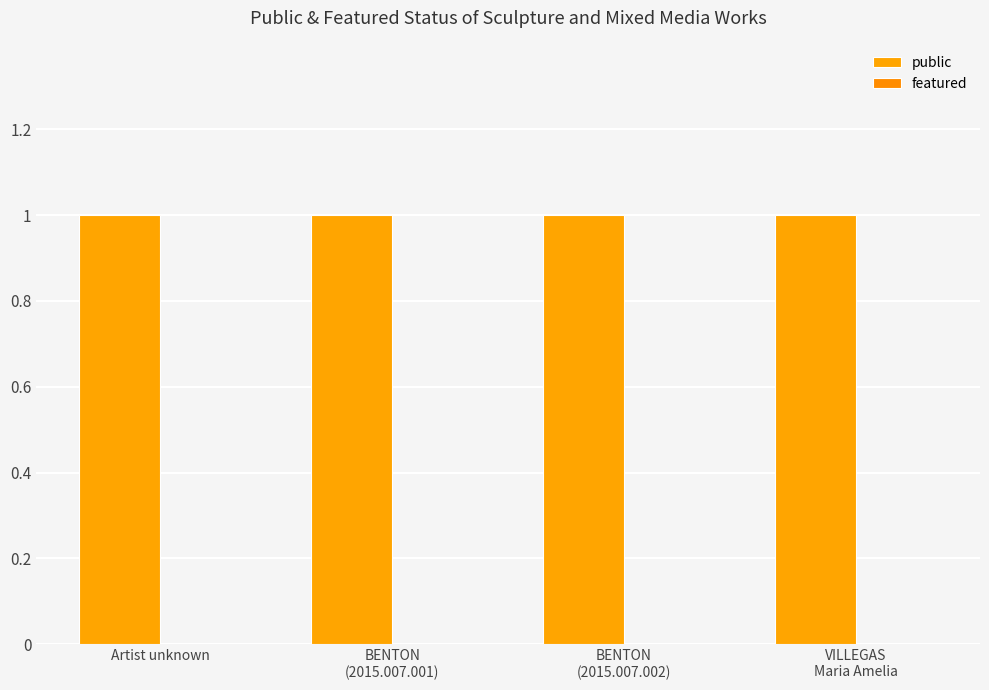

Which series has the largest total across all categories?

public